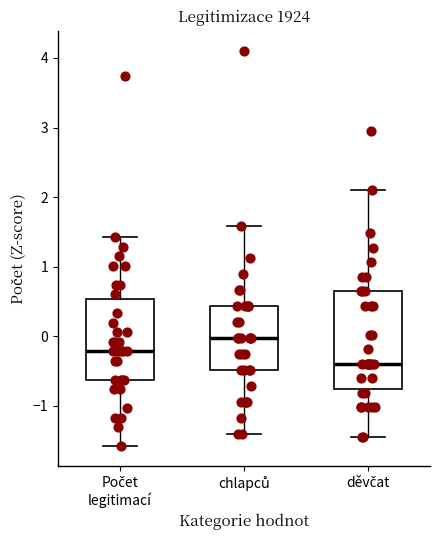

Comparing the boxes themselves (not the whiskers), which one is the tallest?

děvčat